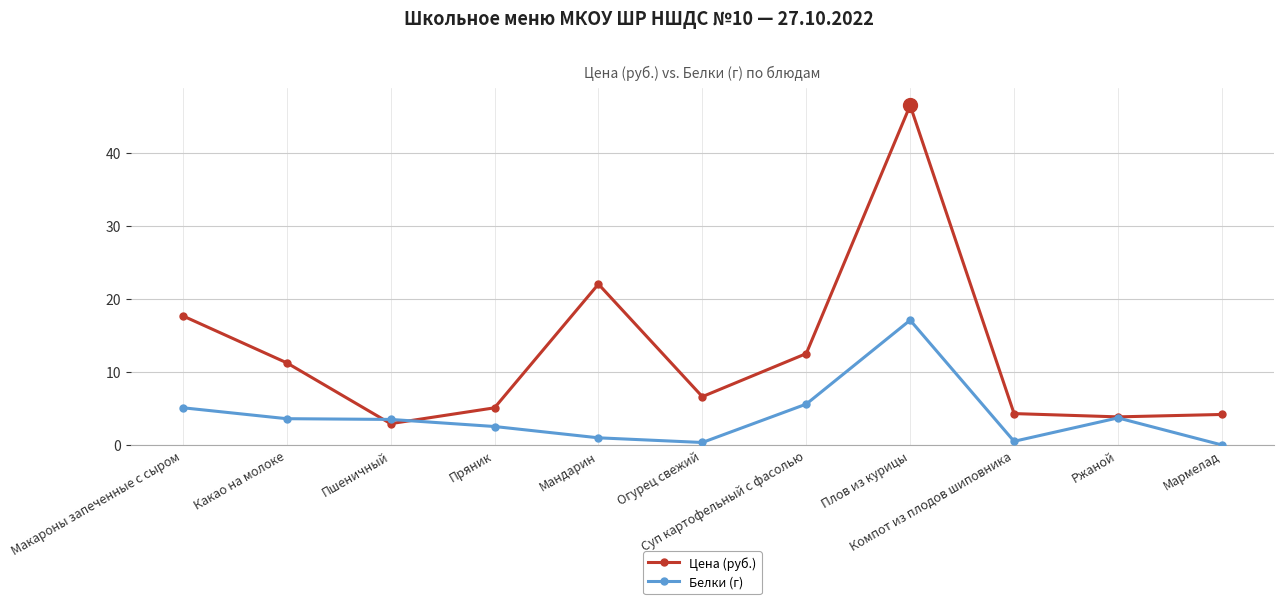

What are all the series names shown in the legend?

Цена (руб.), Белки (г)